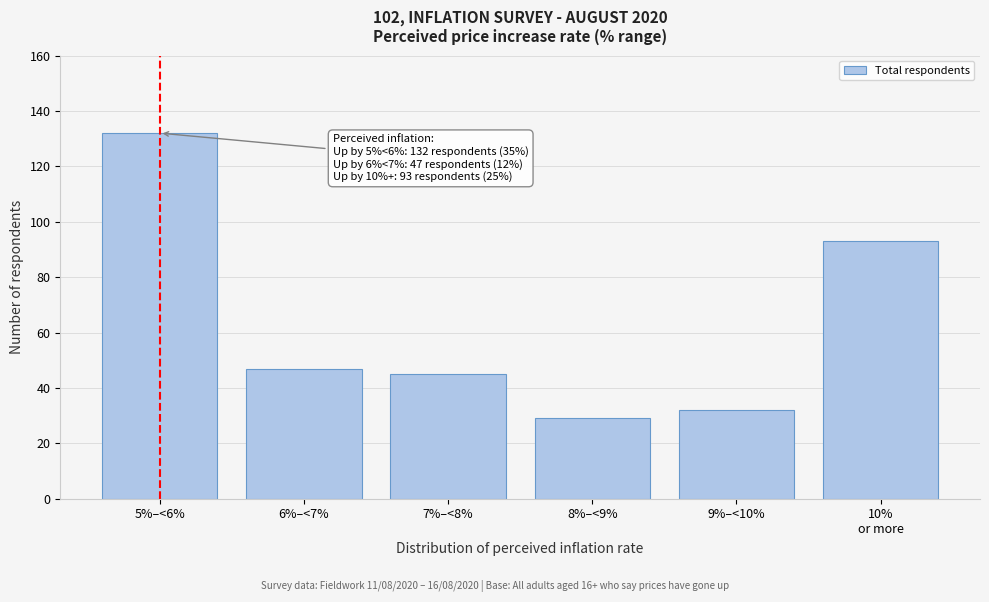

Reading left to right, what are all the values shown in this chart?

132	47	45	29	32	93